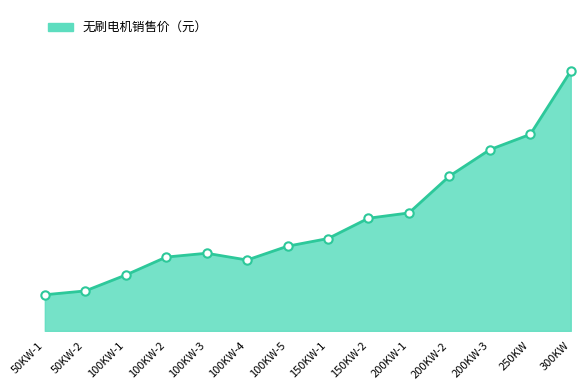

Which category has the highest value across all series?

300KW